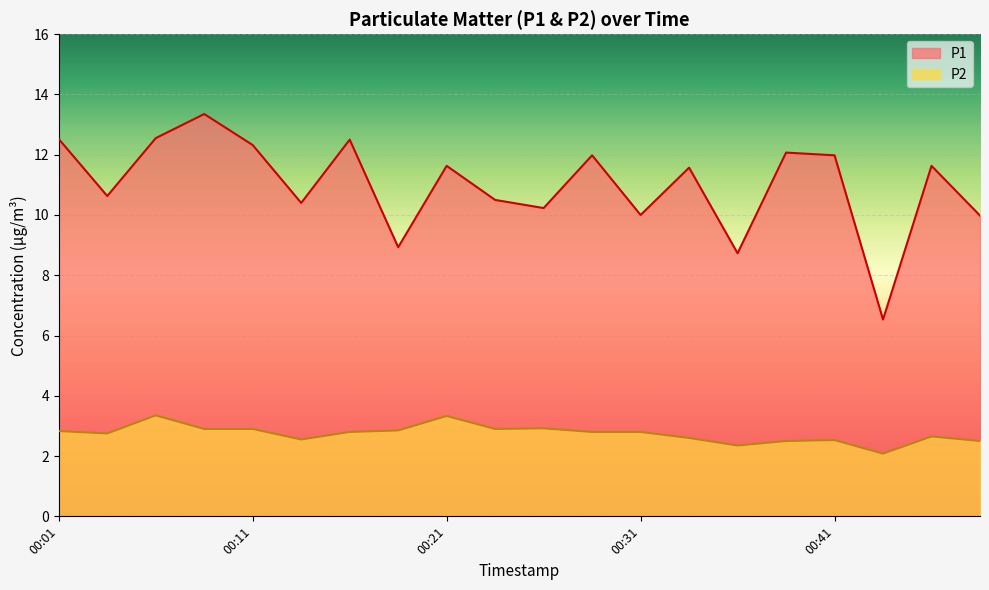

Reading left to right, extract all data points from this chart.

P1: 12.5	10.6	12.6	13.3	12.3	10.4	12.5	8.9	11.6	10.5	10.2	12.0	10.0	11.6	8.7	12.1	12.0	6.5	11.6	10.0
P2: 2.8	2.8	3.4	2.9	2.9	2.5	2.8	2.9	3.3	2.9	2.9	2.8	2.8	2.6	2.4	2.5	2.5	2.1	2.6	2.5